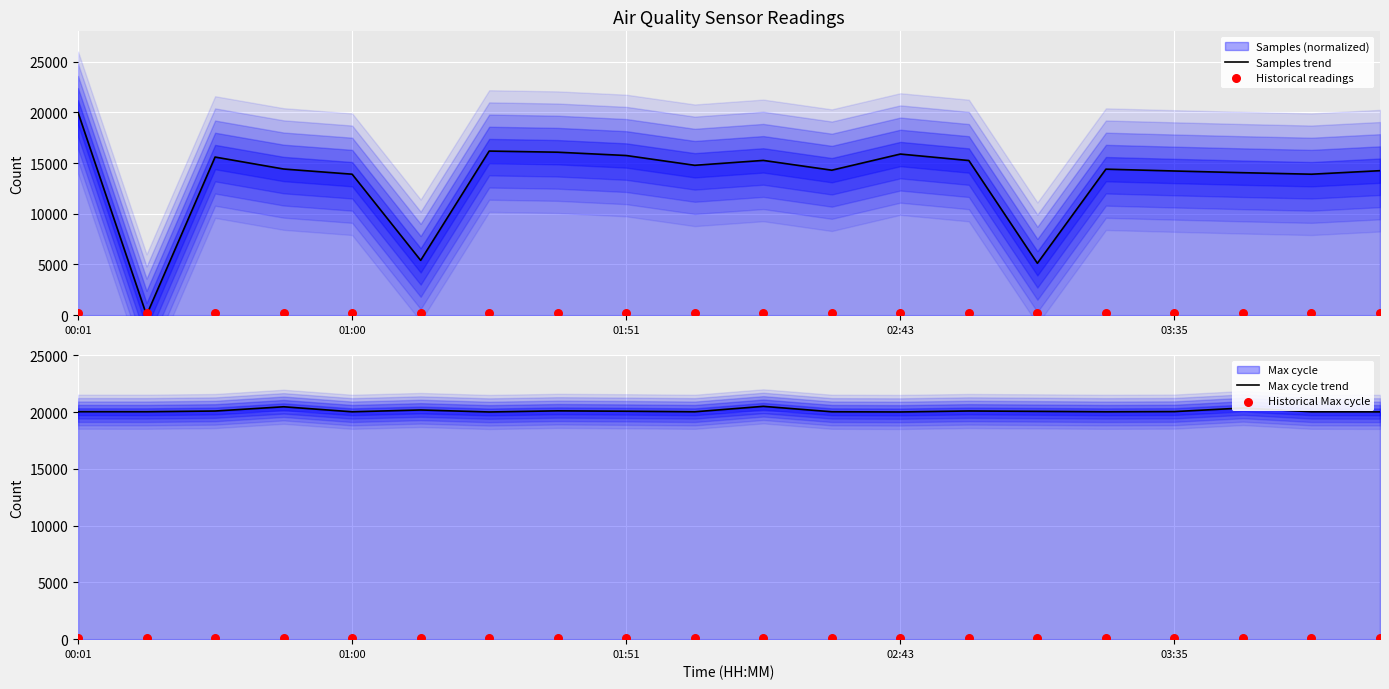

At how many categories does at least one series exceed 17436?

20